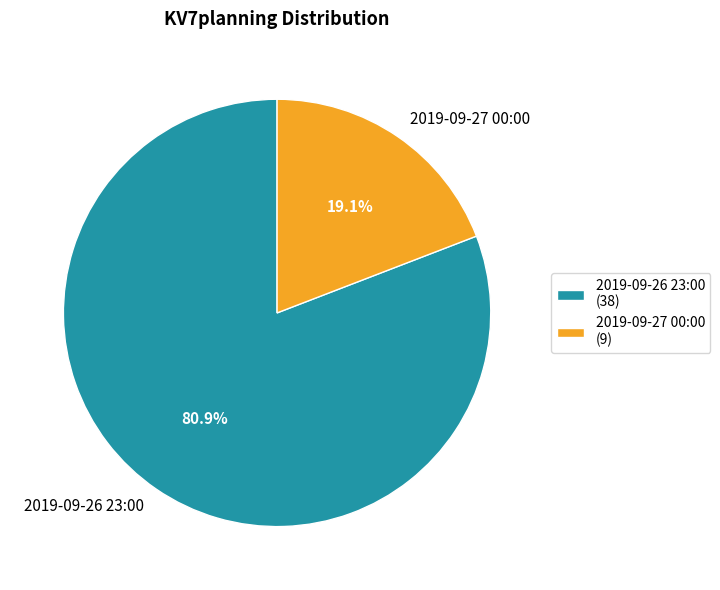

Is it true that 2019-09-26 23:00 is 81% of the pie?

True